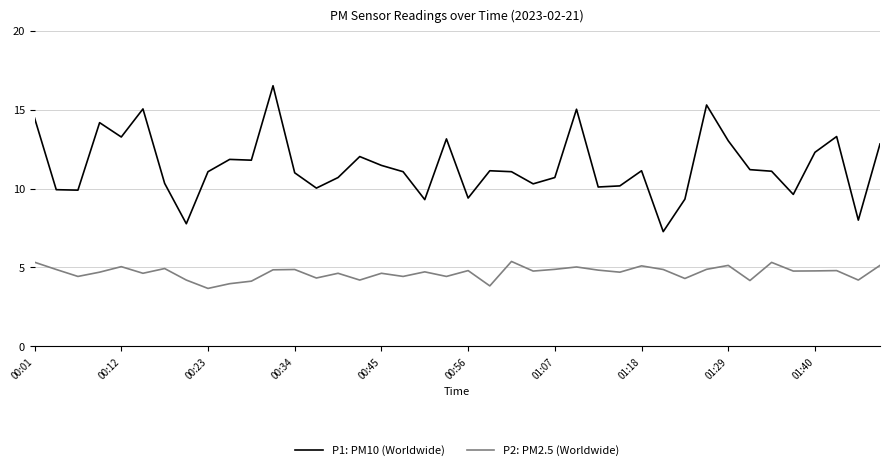

Which series has the largest range (max minus min)?

P1: PM10 (Worldwide)